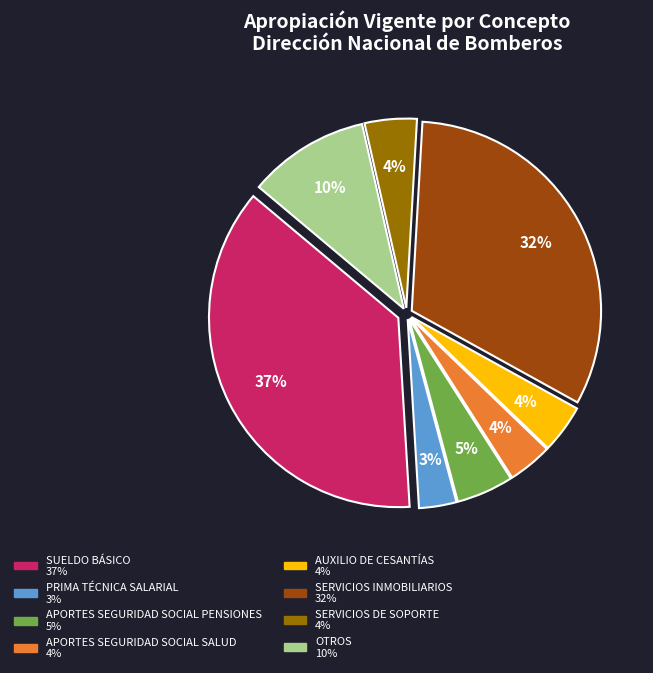

How many slices are in this pie chart?

8